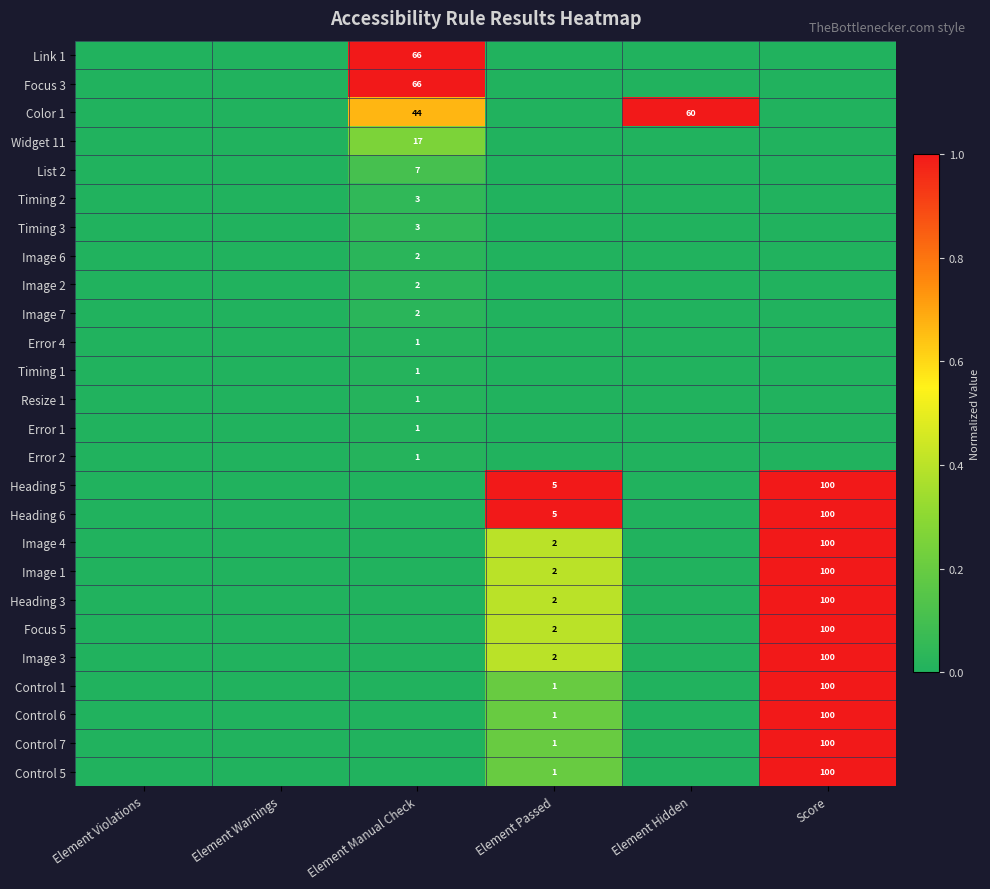

How many positive values does the Timing 1 series have?

1